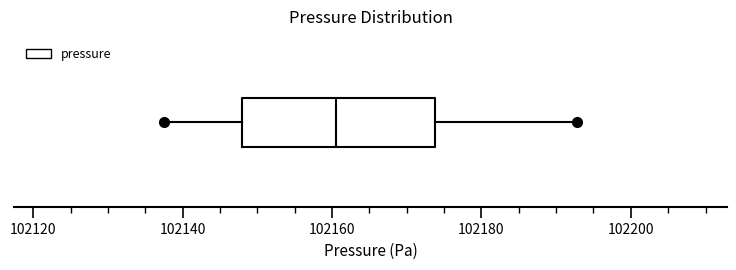

Where does the left whisker of the box end on the x-axis? The values are not printed on the chart, so give them approximately, as read against the axis.

102138